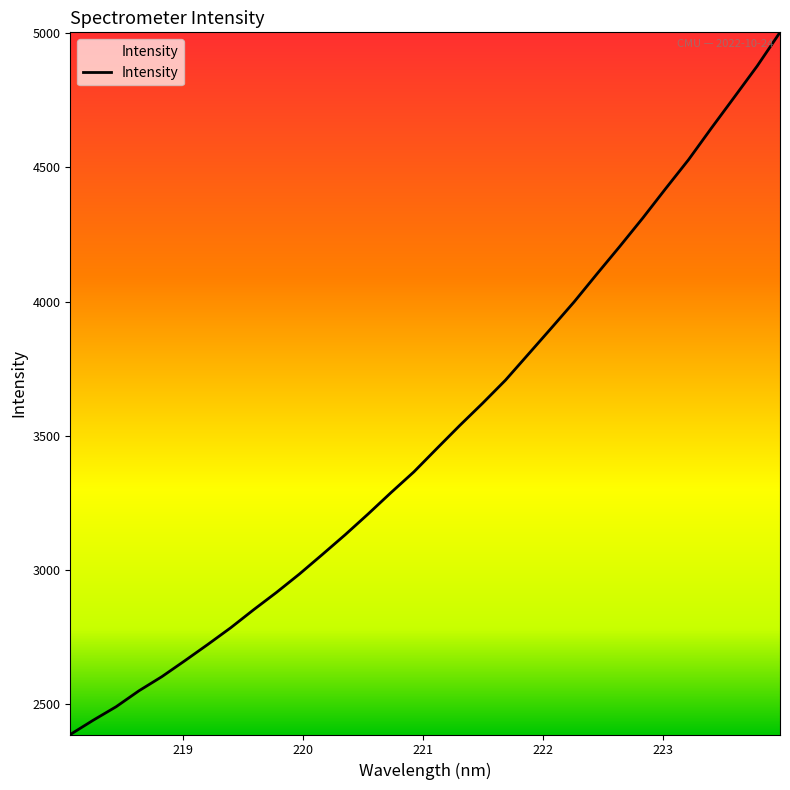

What is the smallest value displayed?

2387.9